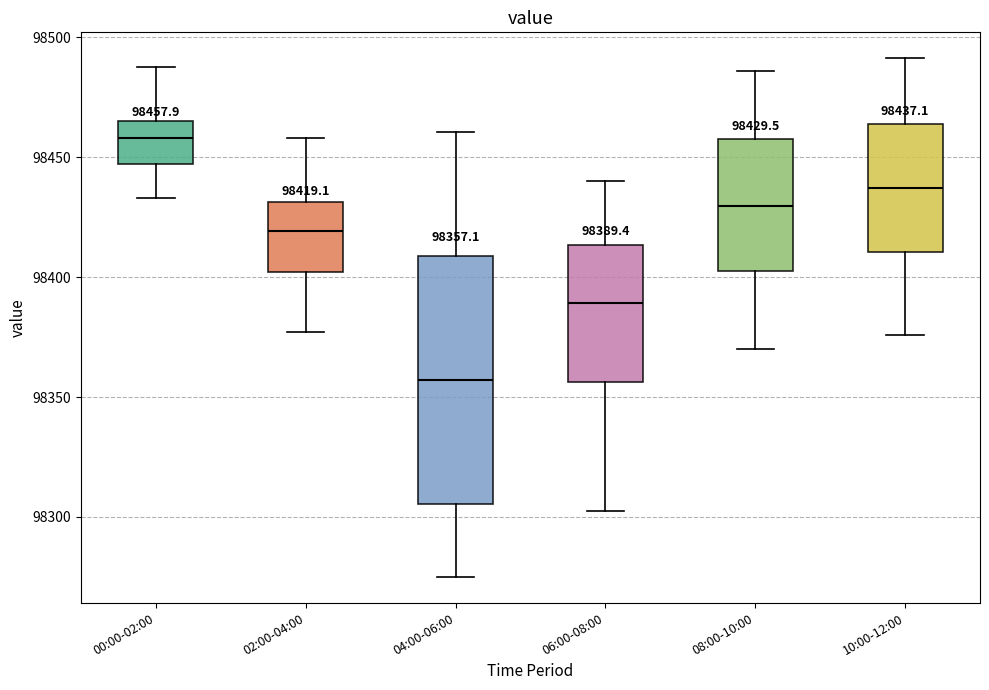

Which box's median line is the lowest?

04:00-06:00